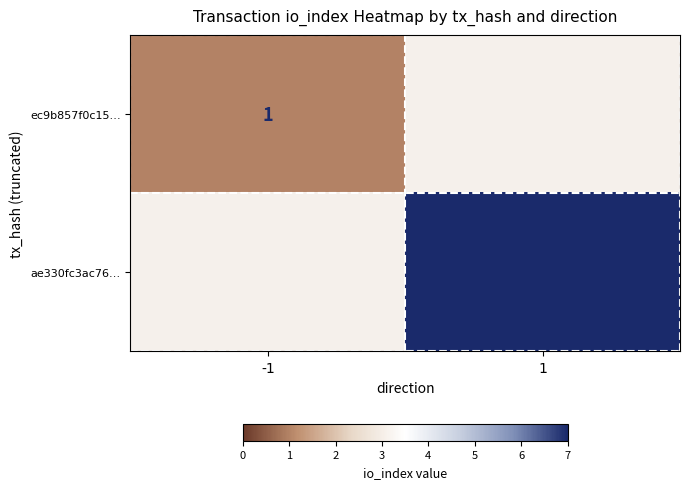

The value of ae330fc3ac76… at 1 is 7. True or false?

True